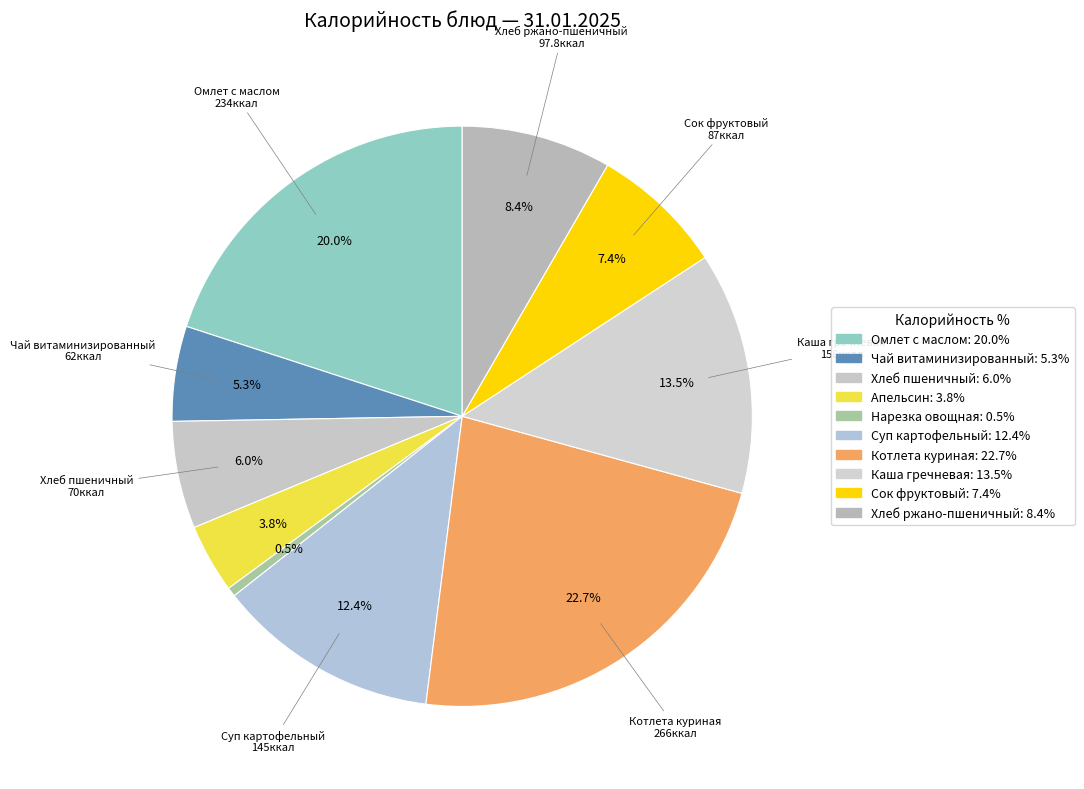

How many segments does this pie chart have?

10